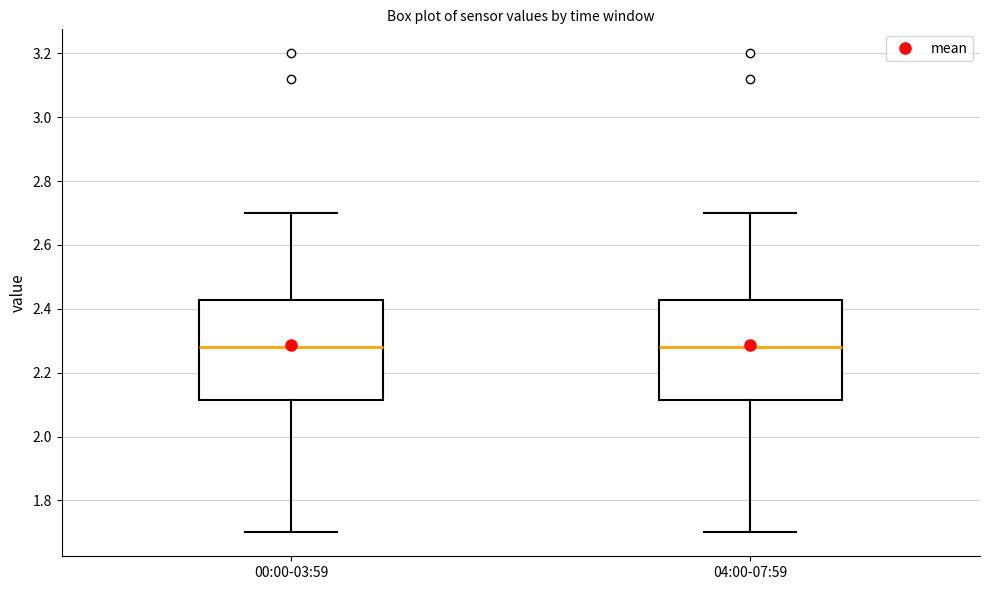

Reading left to right, read every box against the y-axis: the position of its median line, the range the box covers, and the ends of its whiskers. The values are not printed on the chart, so give them approximately, as read against the axis.

00:00-03:59: median 2.28, box 2.12 to 2.42, whiskers 1.70 to 2.70
04:00-07:59: median 2.28, box 2.12 to 2.42, whiskers 1.70 to 2.70